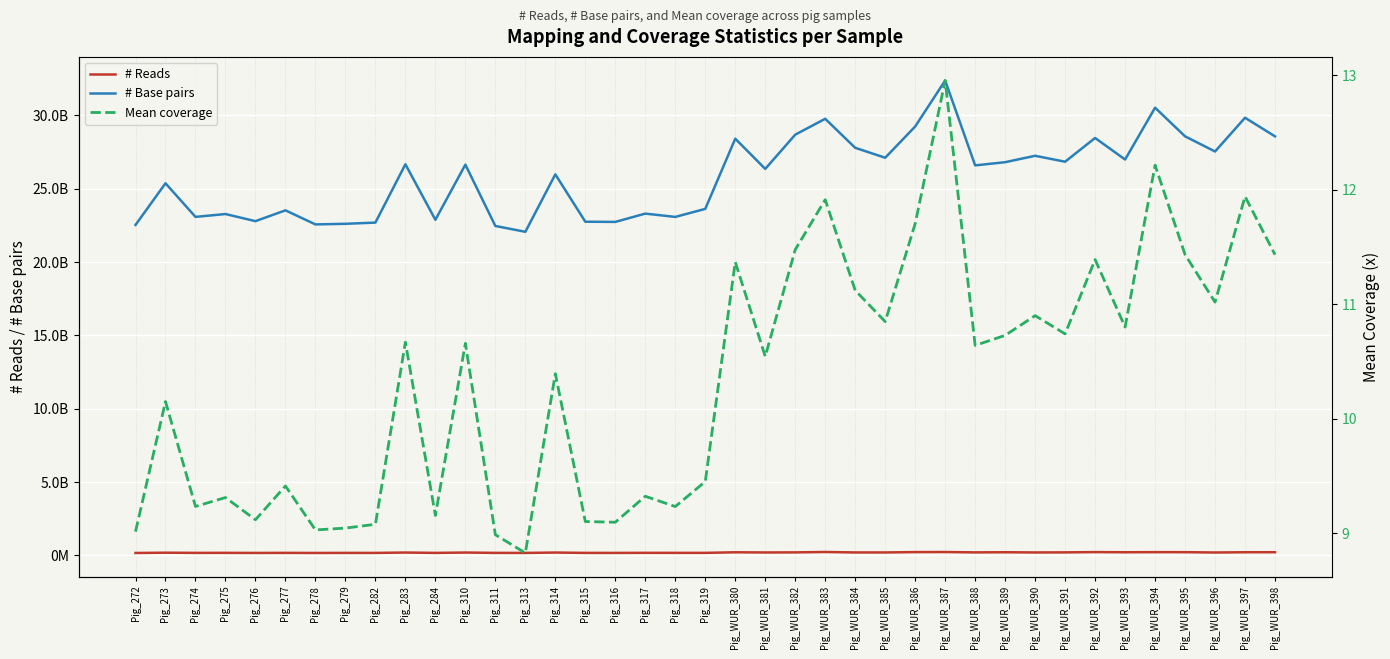

True or false: Mean coverage has a value of 11.9 at Pig_WUR_397.

True